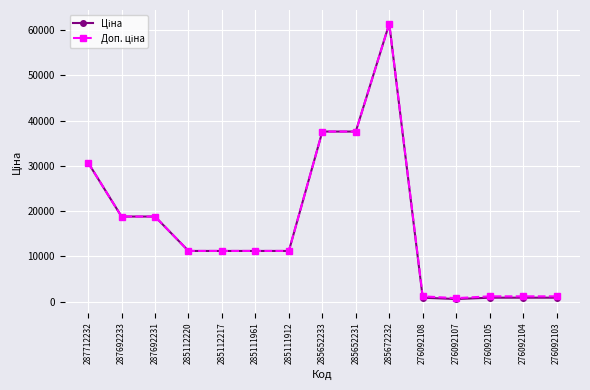

How many distinct data groups are displayed?

2